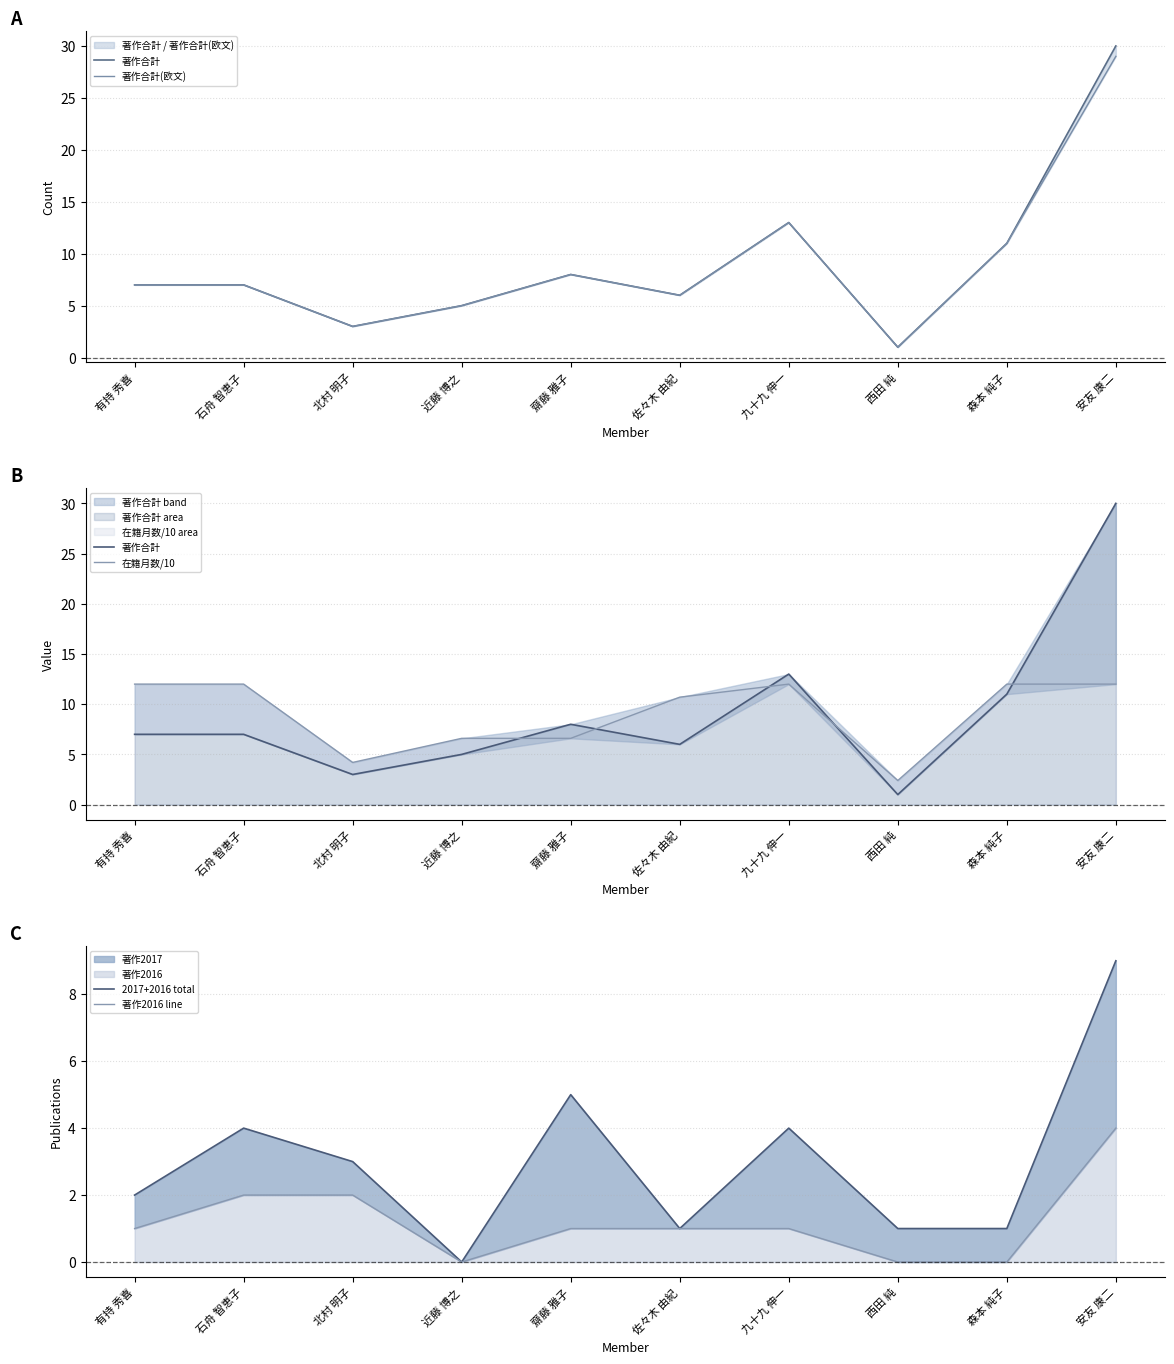

Count the number of data series in this chart.

5